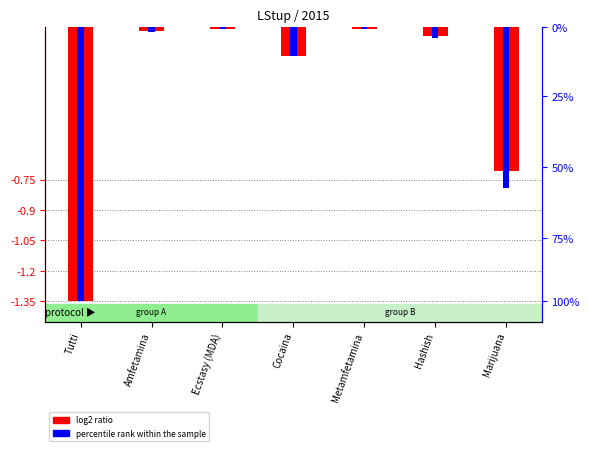

Which series has the largest total across all categories?

log2 ratio